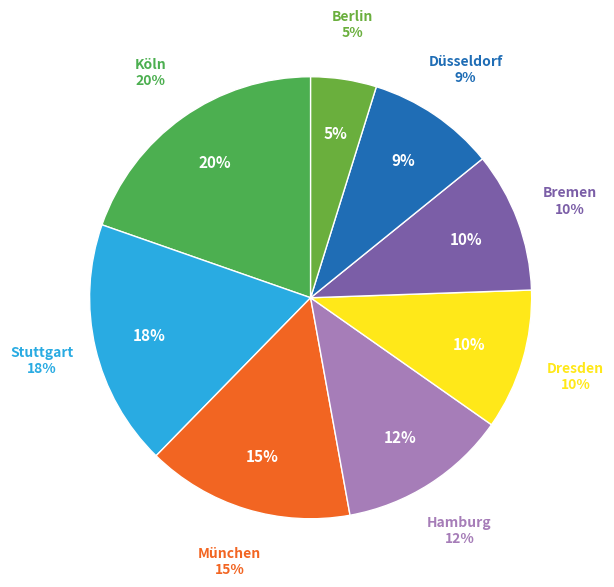

To the nearest percent, what percentage of the pie is Berlin?

5%